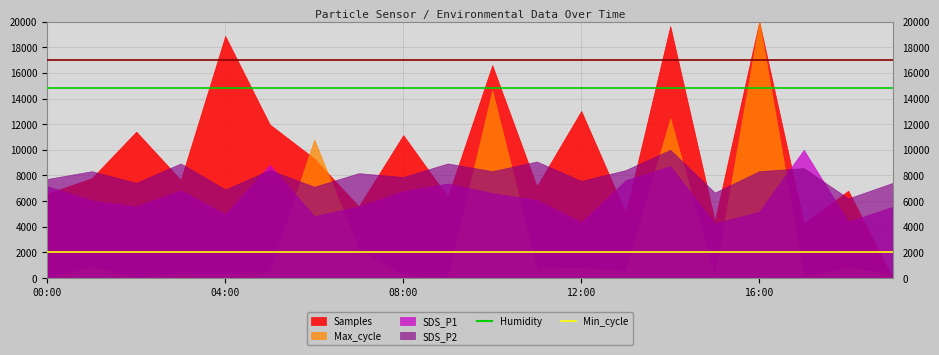

What is the approximate value of Min_cycle at 13?

2000.0